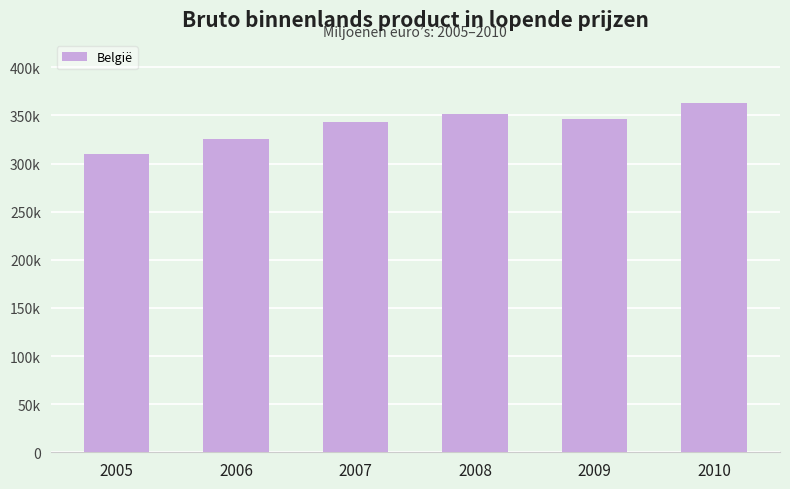

Reading left to right, extract all data points from this chart.

2005=310037.6	2006=325151.5	2007=343618.9	2008=351743.1	2009=346472.8	2010=363140.1